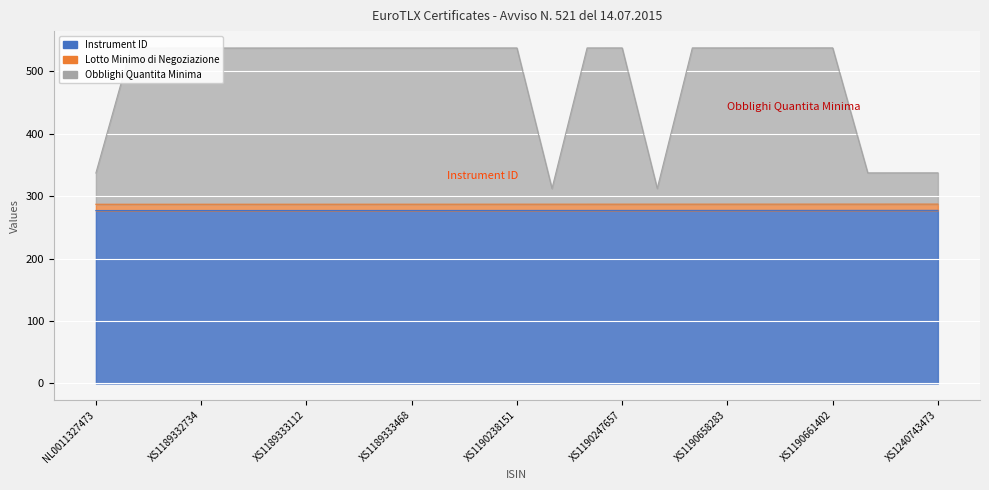

True or false: Instrument ID and Obblighi Quantita Minima cross at least once.

False